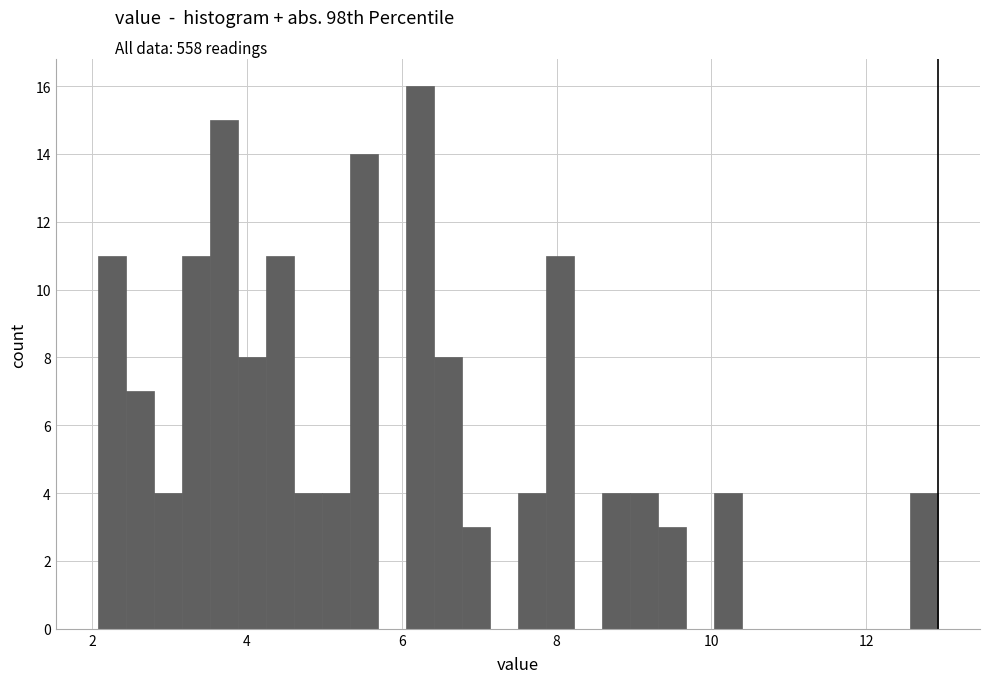

Around what value on the x-axis is the tallest bar? Give the approximate position of its centre, as read against the axis.

6.2